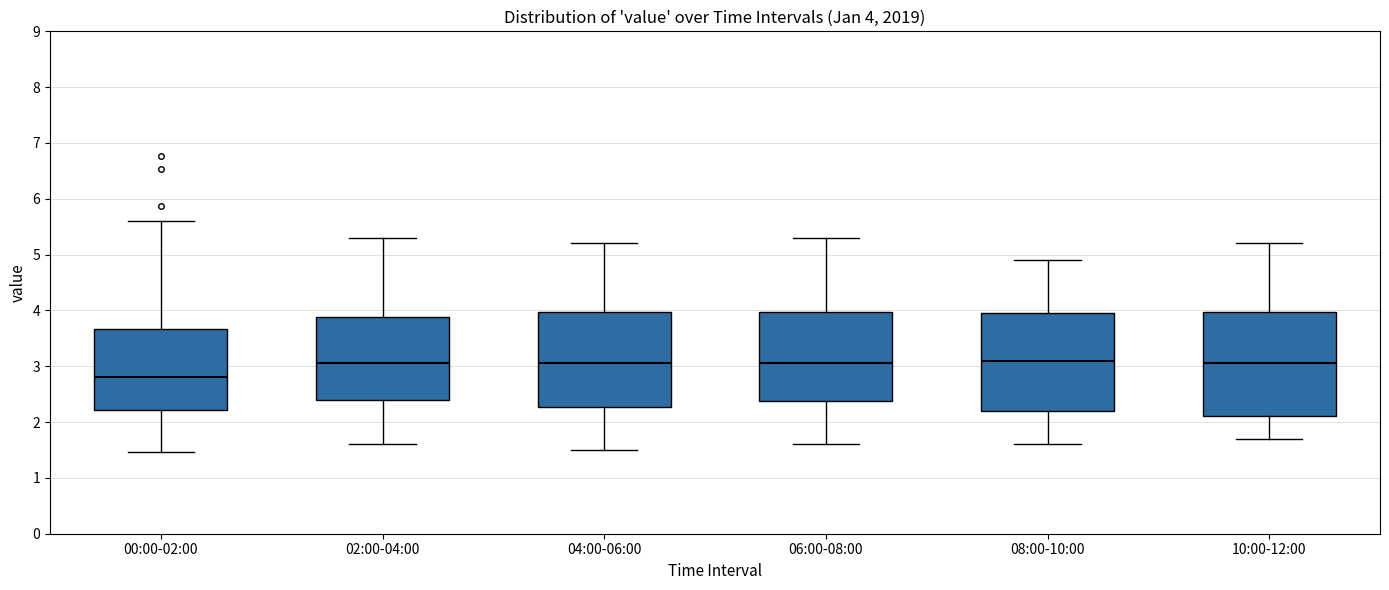

Which box is the tallest, from its lower edge to its upper edge?

10:00-12:00